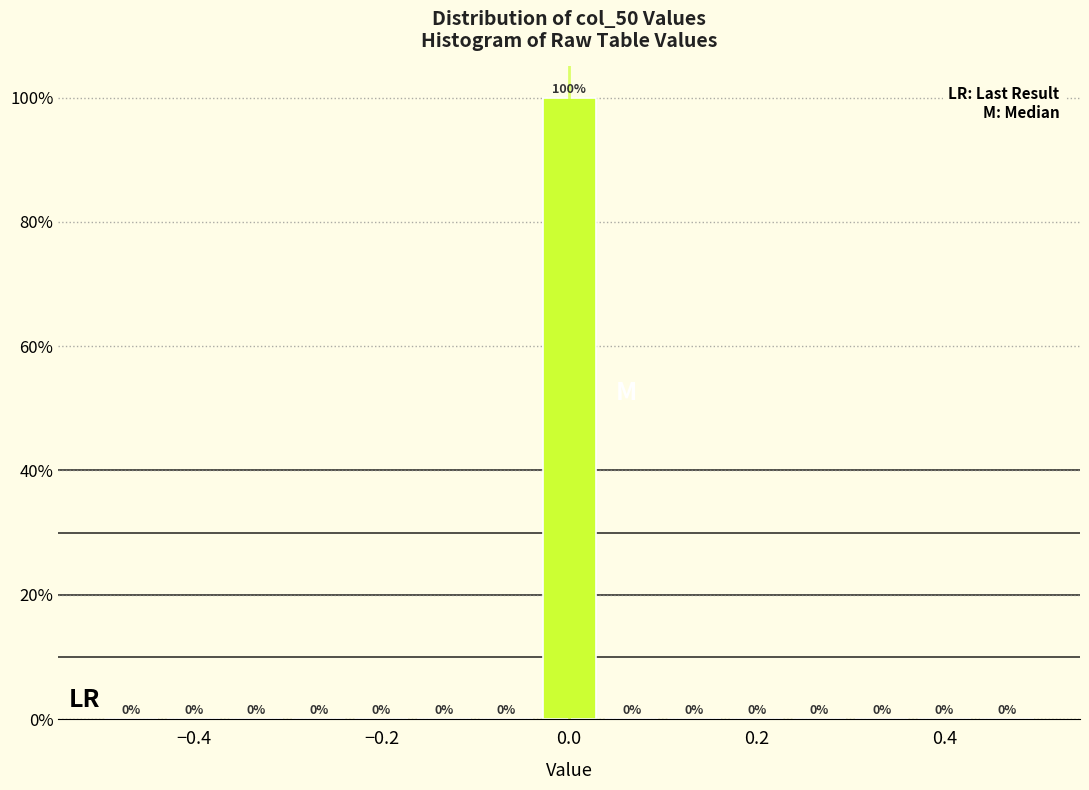

Read against the x-axis, roughly where is the centre of the tallest bar?

0.00